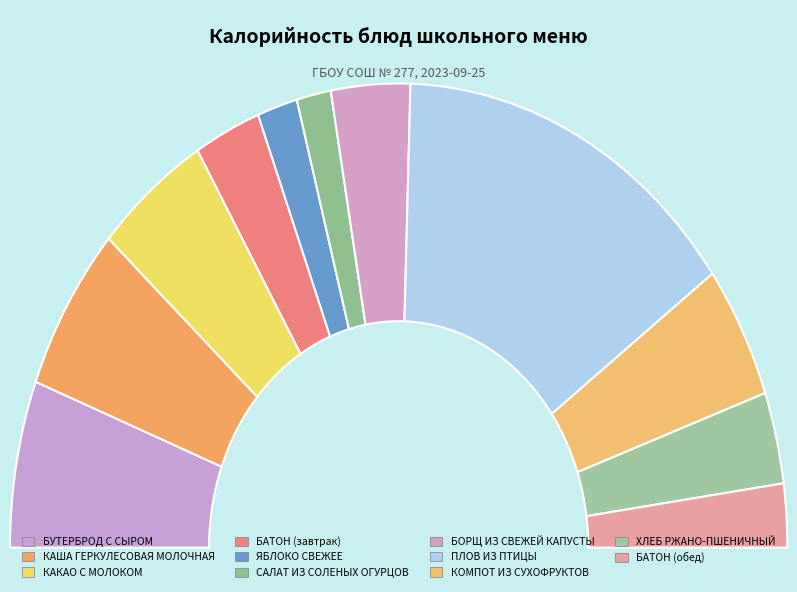

Which category has the smallest portion of the pie?

САЛАТ ИЗ СОЛЕНЫХ ОГУРЦОВ